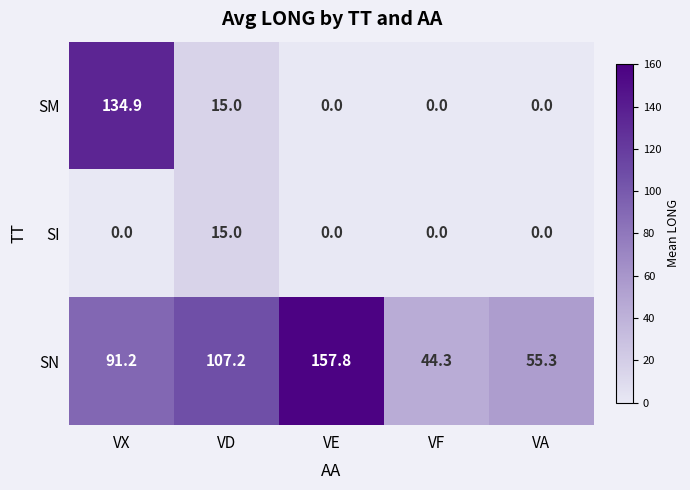

True or false: SI has a value of 0.0 at VX.

True